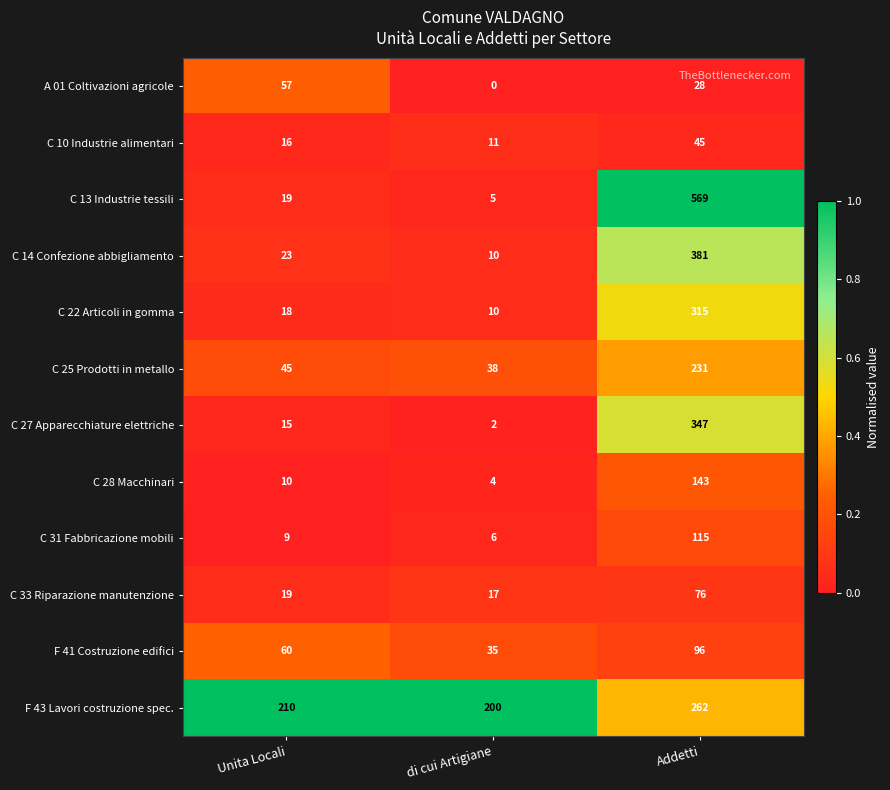

What is the total value across all series at di cui Artigiane?

338